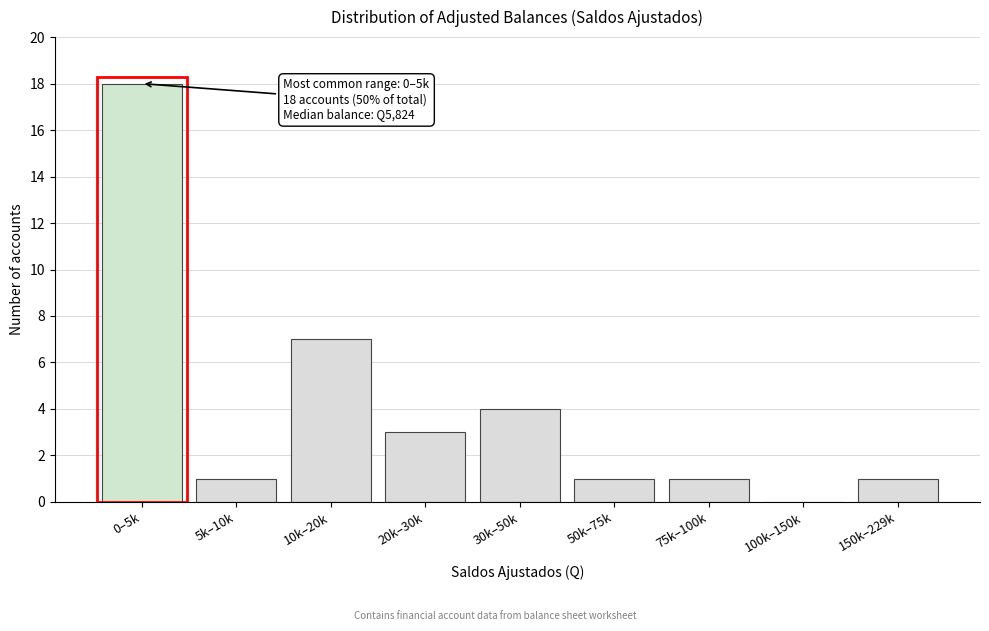

Reading right to left, extract all data points from this chart.

150k–229k=1	100k–150k=0	75k–100k=1	50k–75k=1	30k–50k=4	20k–30k=3	10k–20k=7	5k–10k=1	0–5k=18